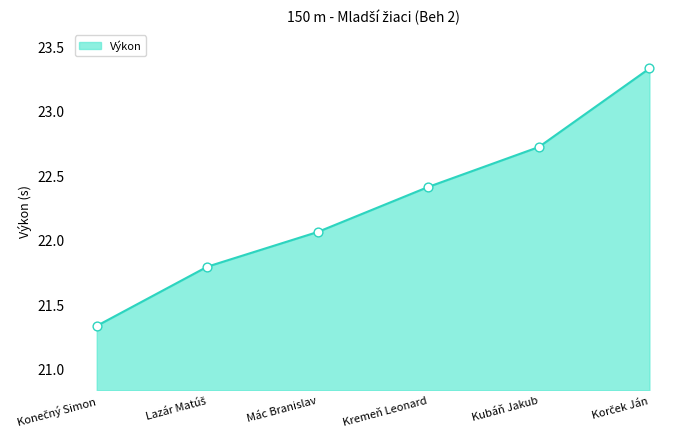

Between Mác Branislav and Kremeň Leonard, which is larger?

Kremeň Leonard